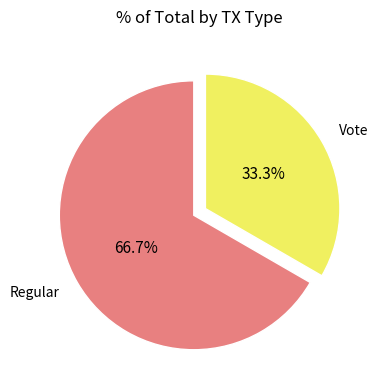

To the nearest percent, what is the difference between the Vote and Regular slice percentages?

33%